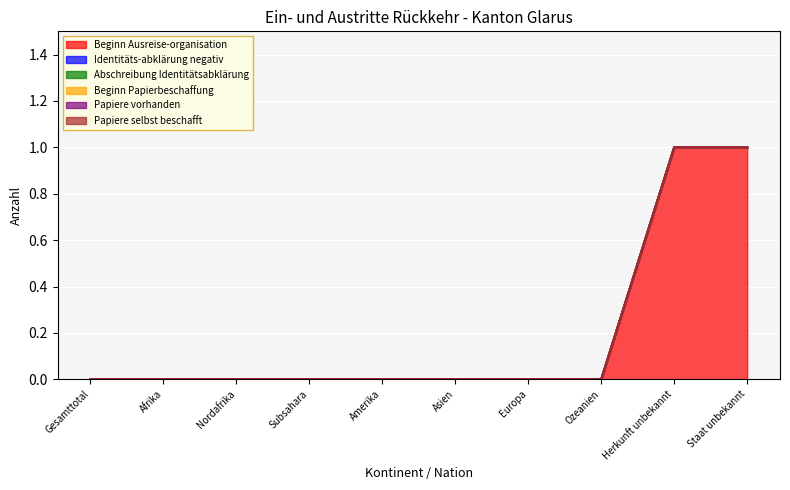

Which has a higher value, Staat unbekannt or Asien?

Staat unbekannt